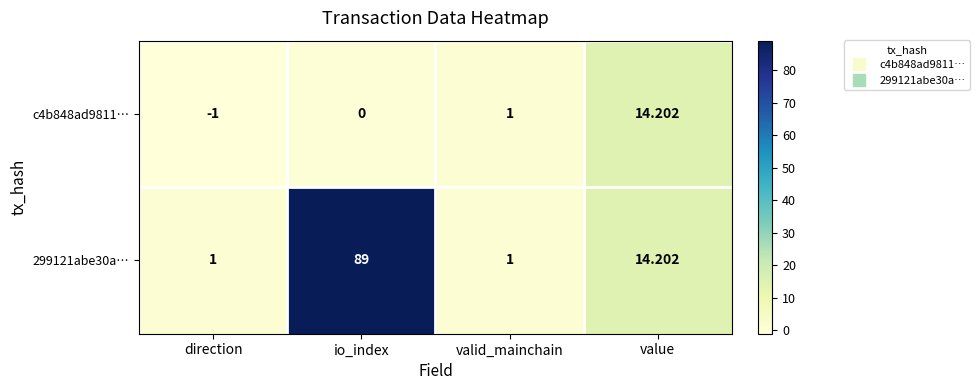

What is the total value across all series at io_index?

89.0